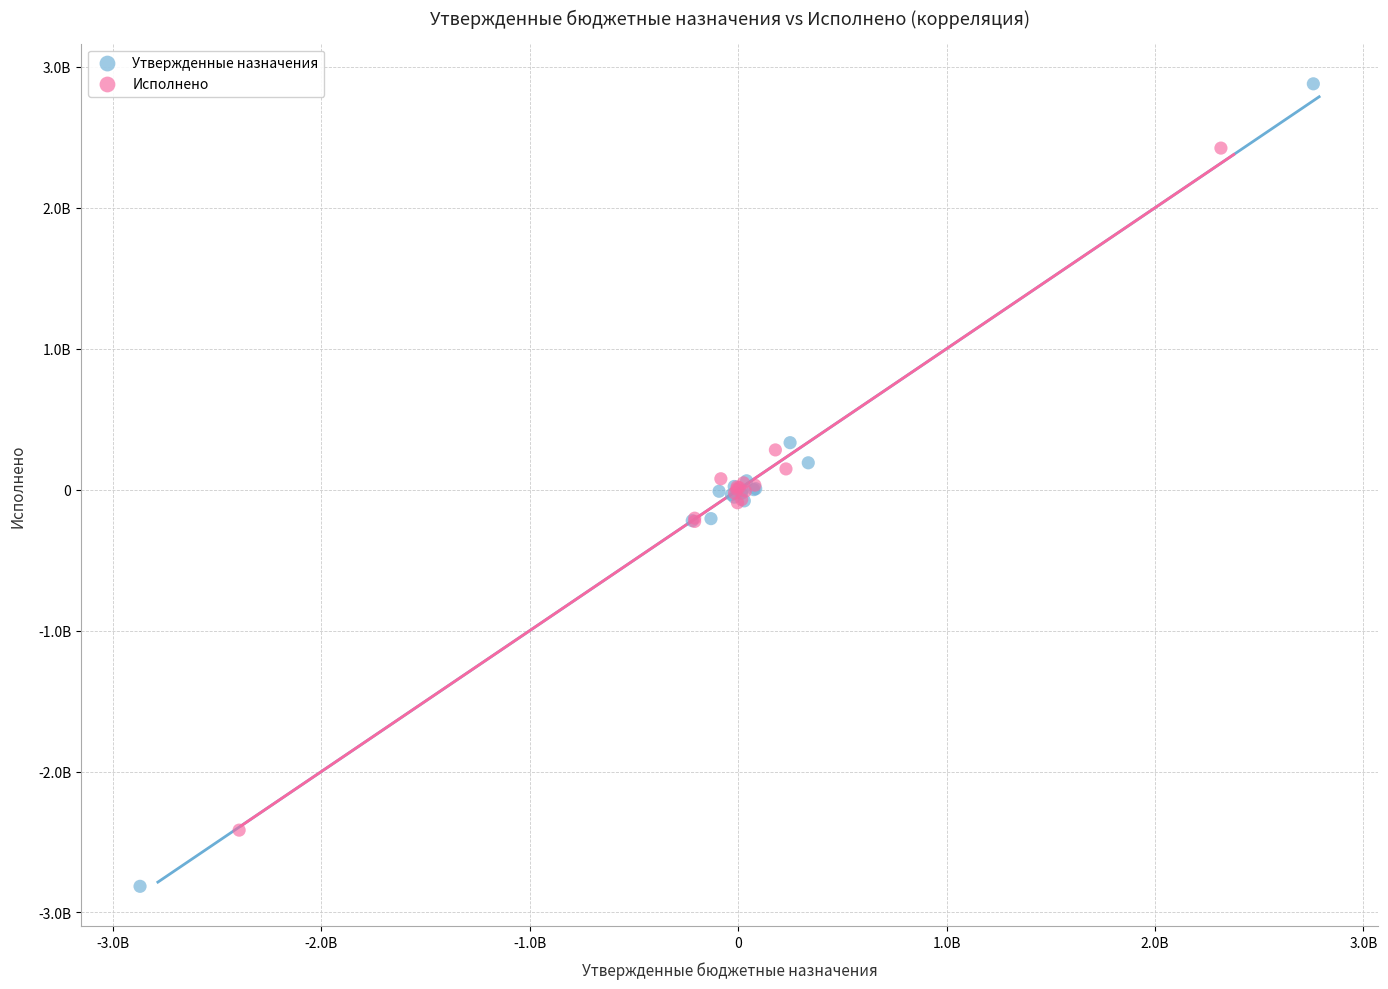

Which series reaches the minimum Y coordinate?

Утвержденные назначения